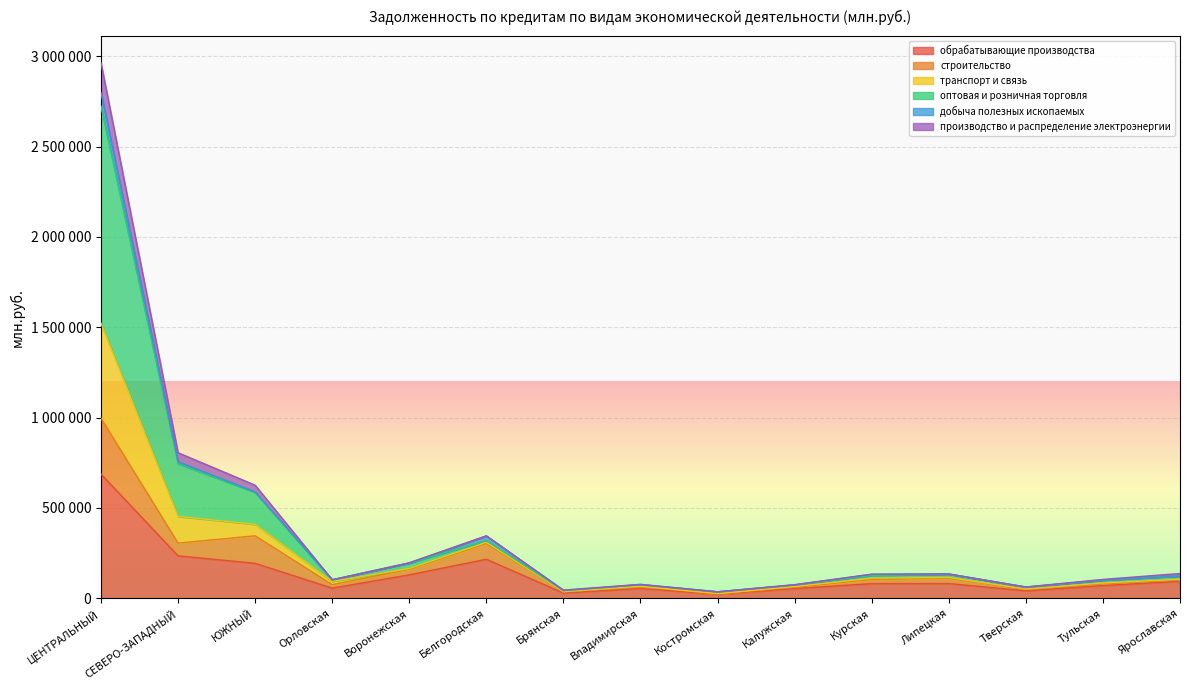

Where does the строительство series first go above 102217?

ЦЕНТРАЛЬНЫЙ